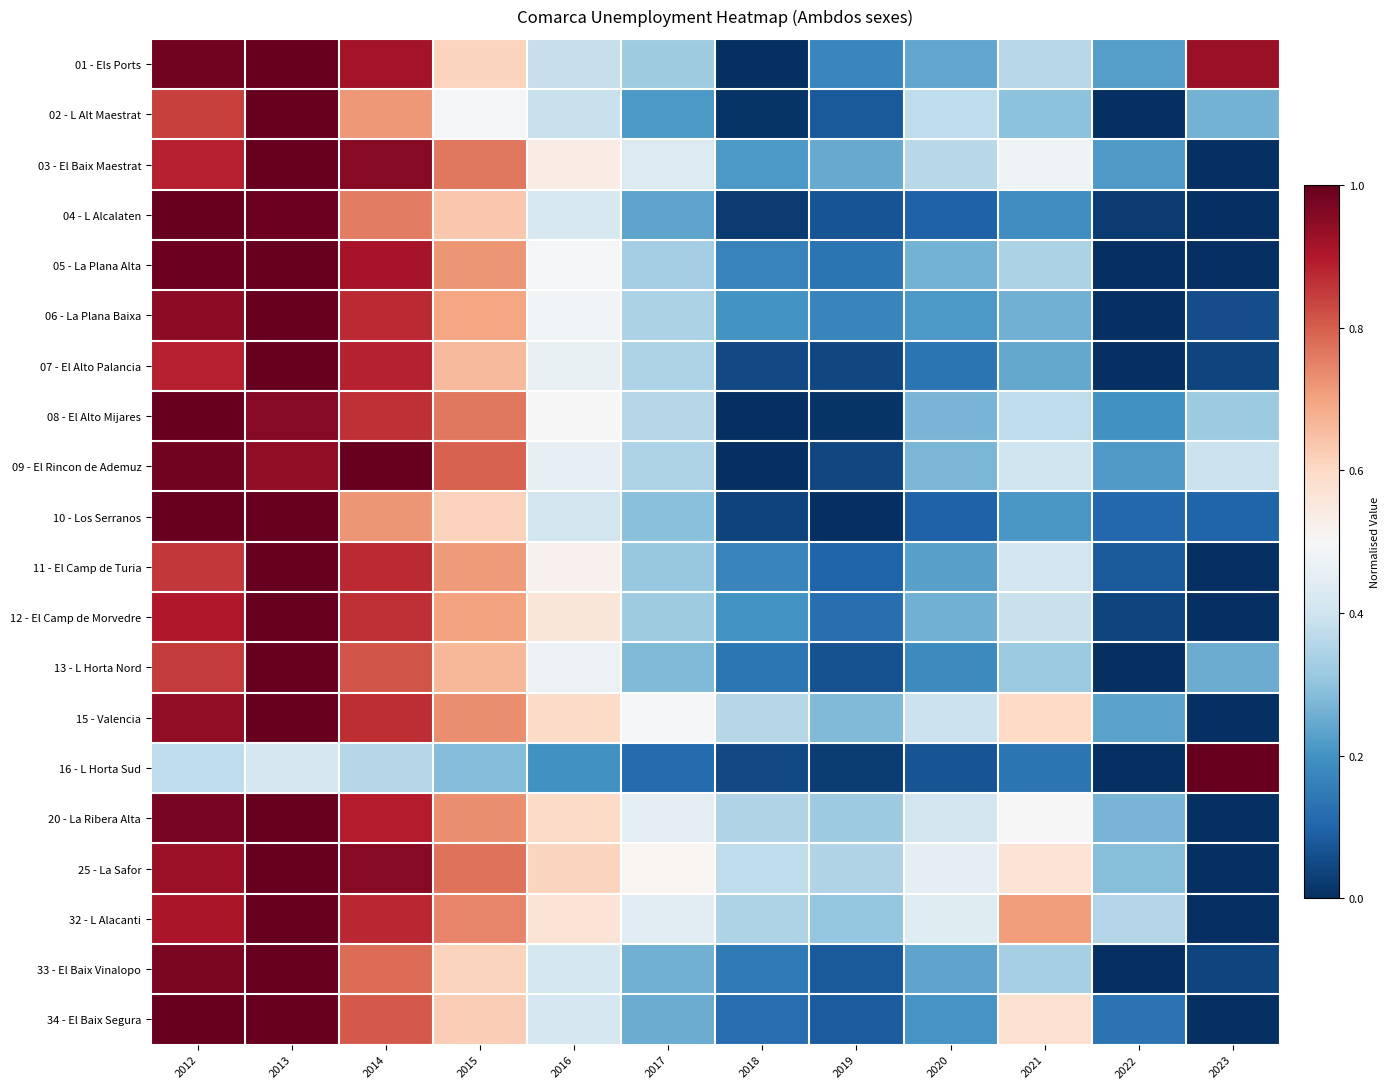

Which has a higher value, 2015 or 2017?

2015